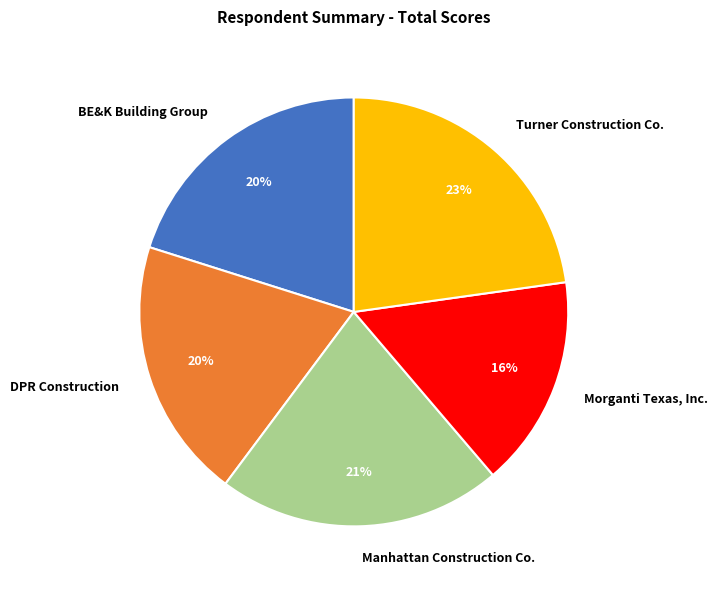

Count the number of slices in the pie.

5